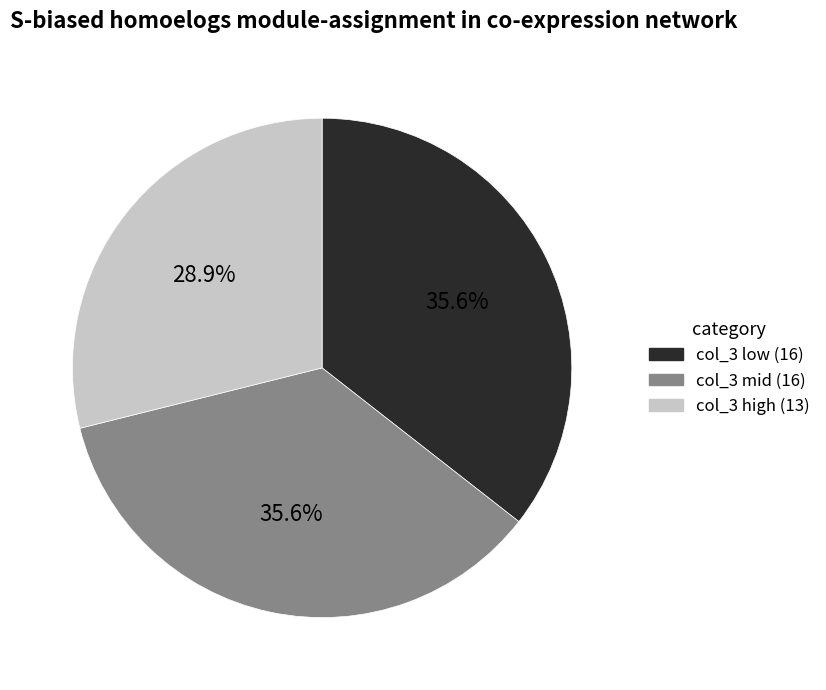

Is there any slice that represents more than half of the pie?

No